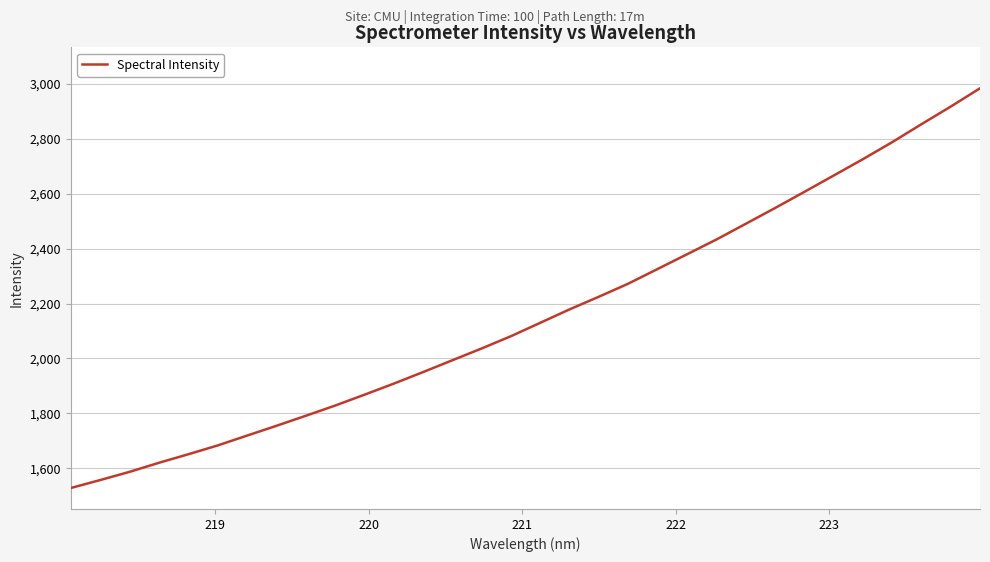

Reading left to right, list all the values displayed in this chart.

1527.8	1556.7	1586.6	1619.6	1650.7	1682.9	1718.7	1754.3	1790.9	1828.1	1867.7	1908.2	1950.3	1993.5	2036.6	2081.3	2130.2	2179.1	2225.2	2272.8	2326.2	2379.7	2433.3	2490.6	2548.1	2606.9	2666.5	2726.3	2788.3	2853.9	2918.1	2984.9